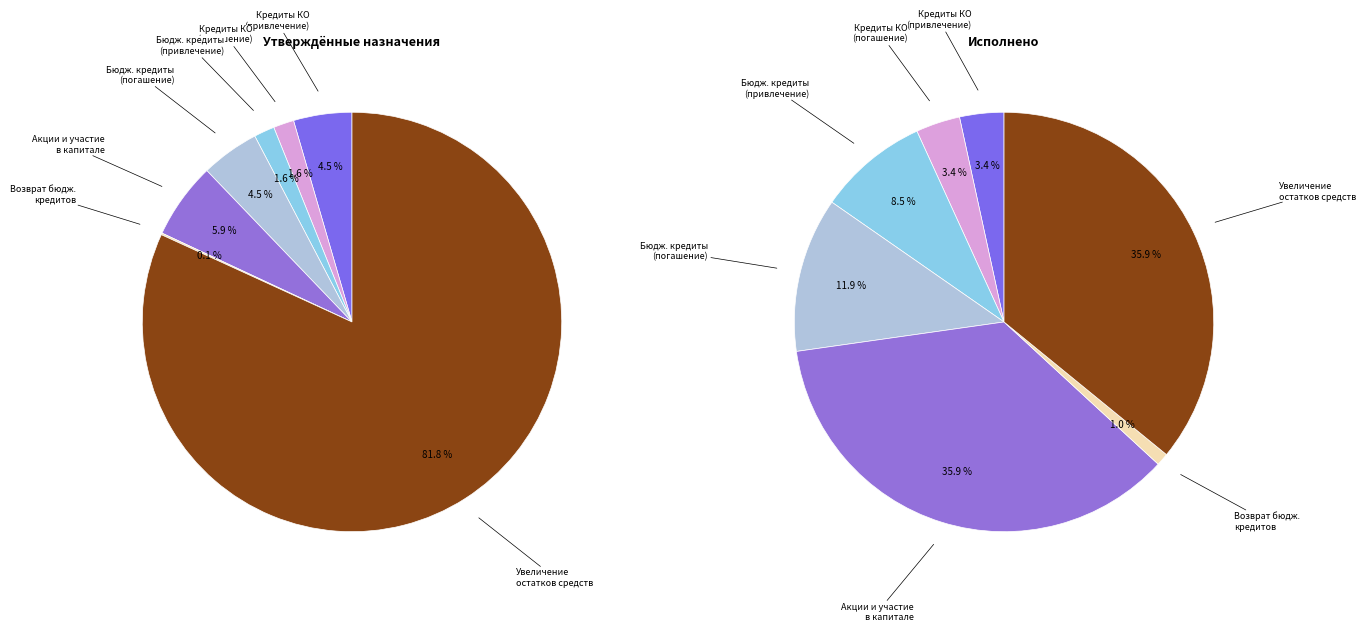

Count the number of slices in the pie.

7